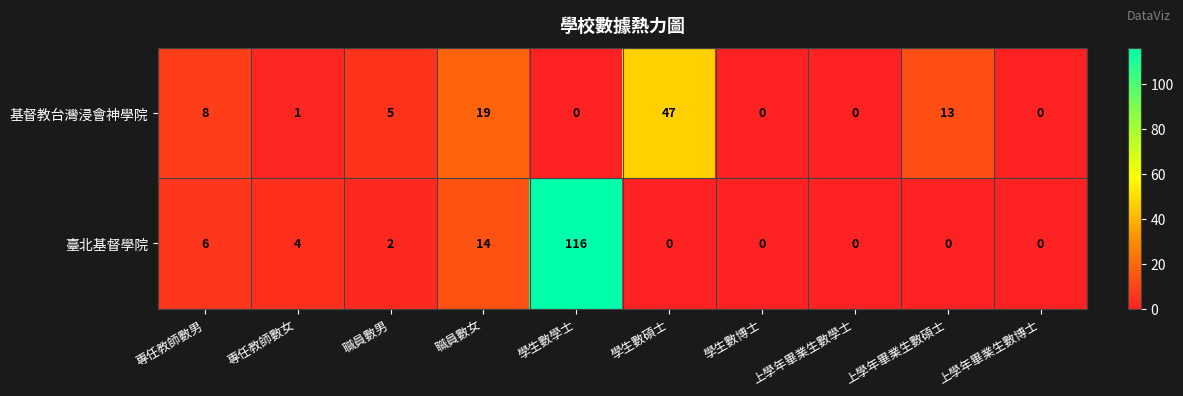

The 基督教台灣浸會神學院 series shows 24 at 上學年畢業生數學士. True or false?

False